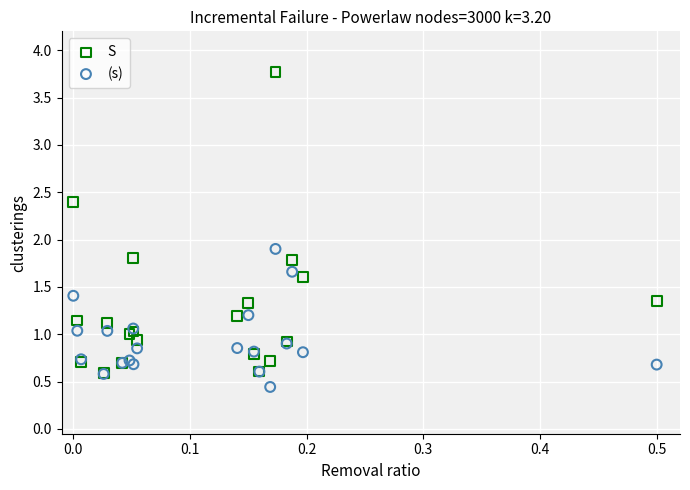

Which series has the widest spread of Y values?

S